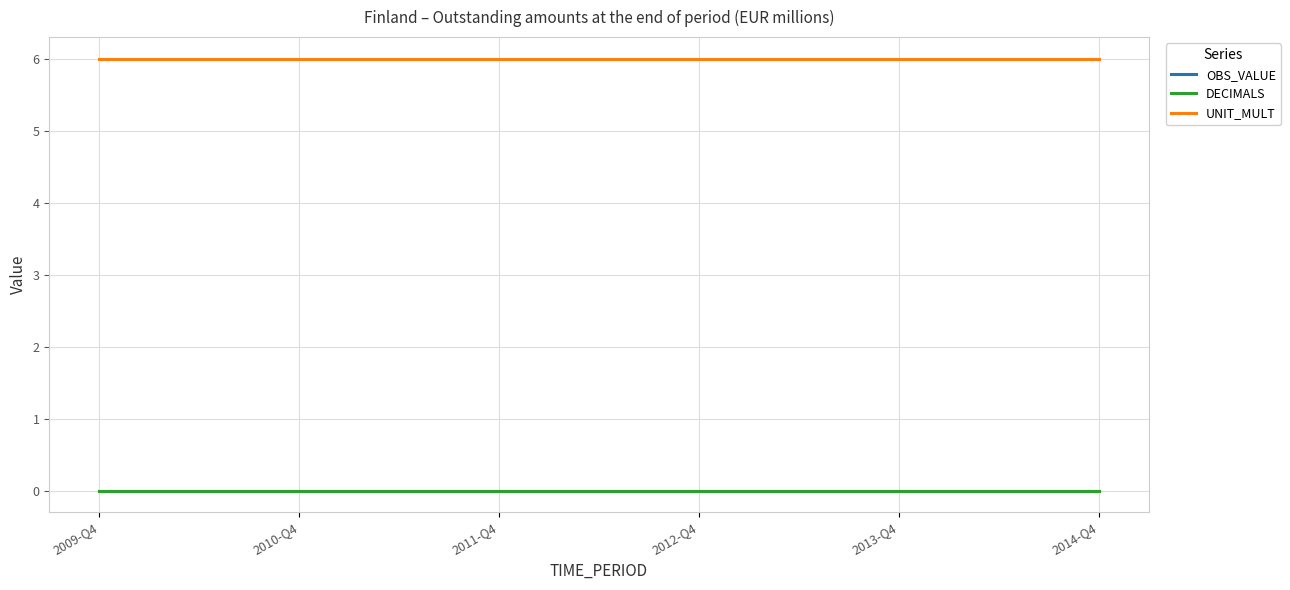

Is this an area chart (filled region under the line)?

No